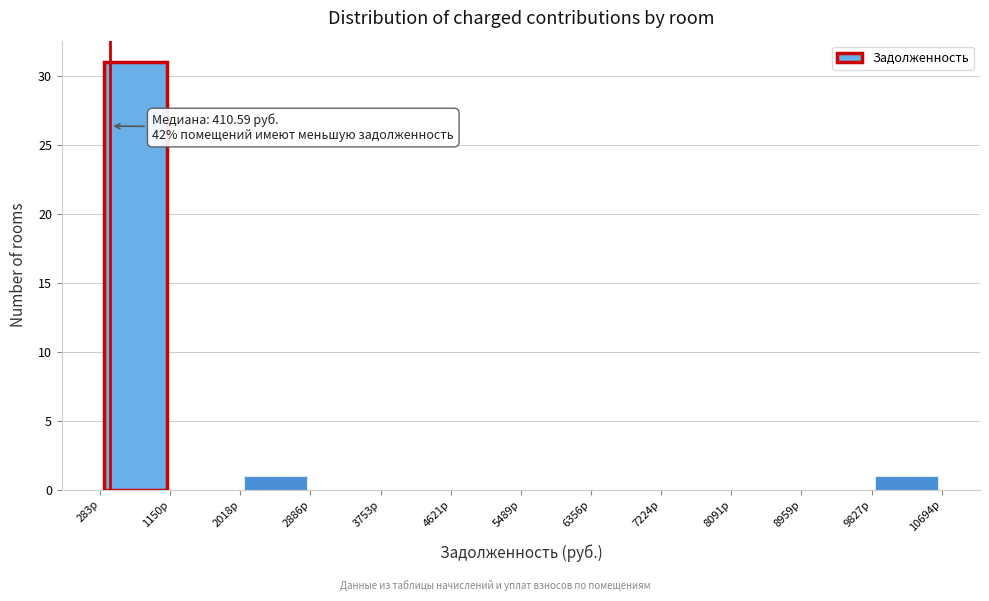

Over which range of the x-axis is the bar tallest?

300 to 1200